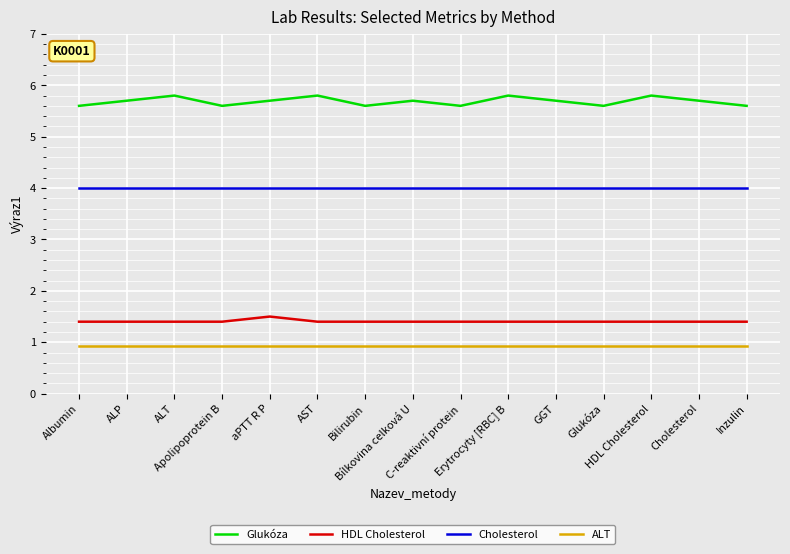

What is the greatest value displayed?

5.8